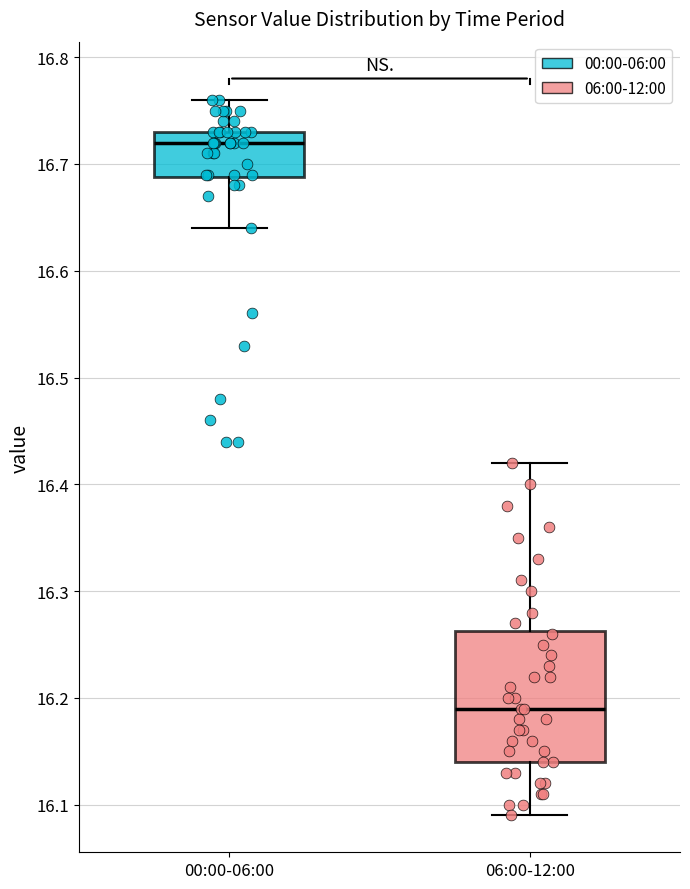

Comparing the boxes themselves (not the whiskers), which one is the tallest?

06:00-12:00